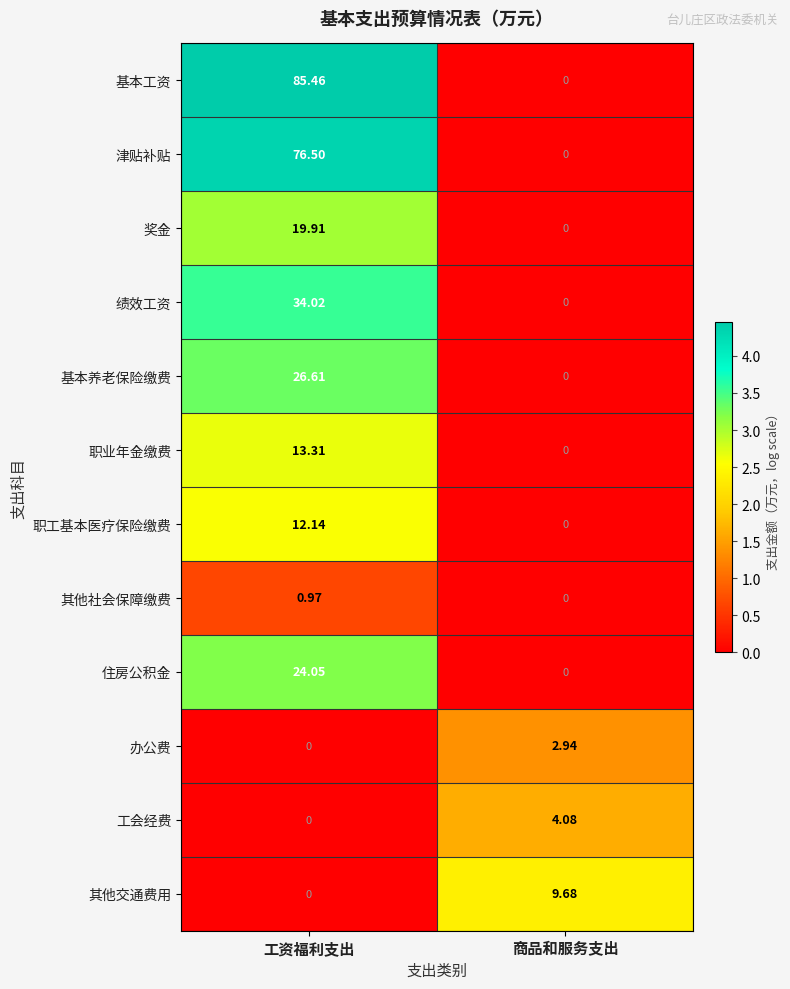

Where is 职业年金缴费 nearest to the value 6?

商品和服务支出